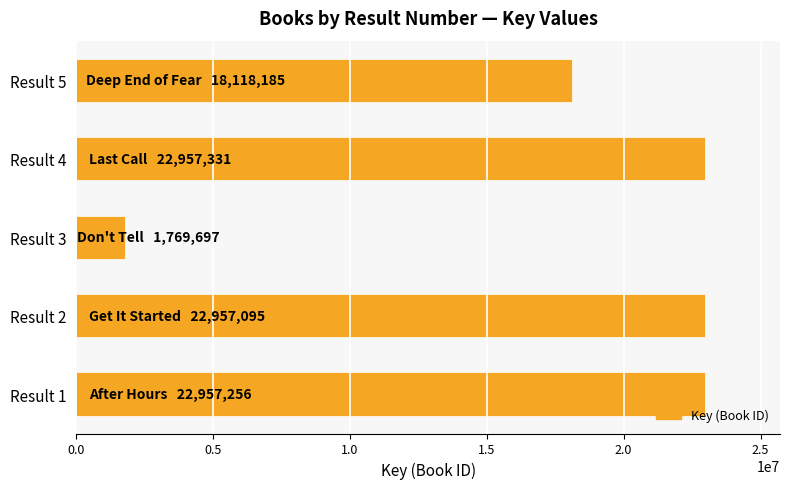

Where is the data nearest to the value 12363514?

Result 5